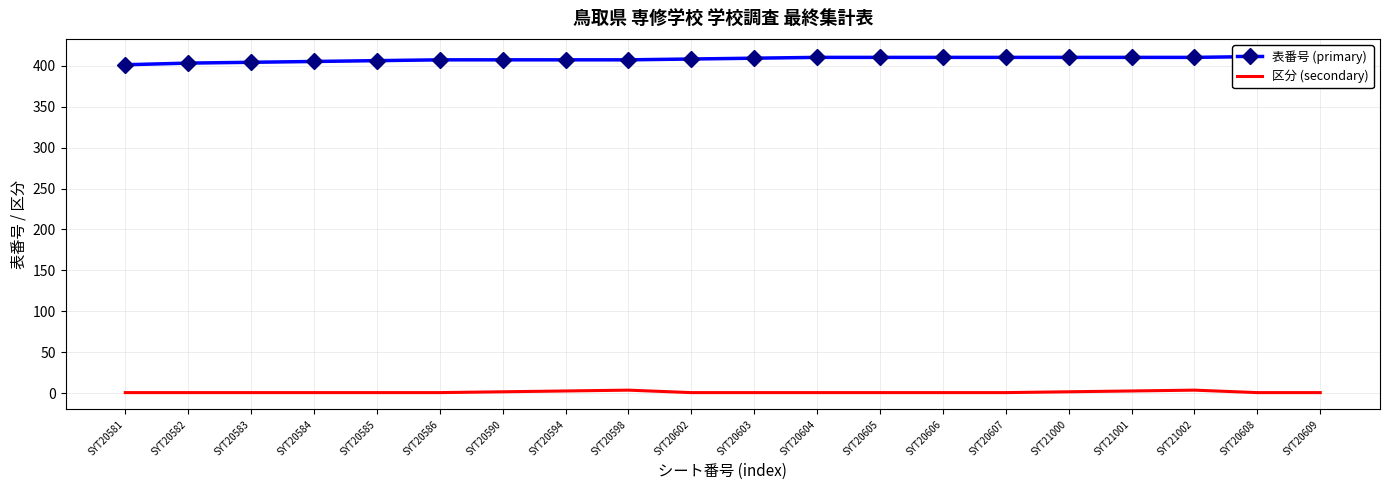

Rank the series at SYT20584 from highest to lowest value.

表番号 (primary), 区分 (secondary)